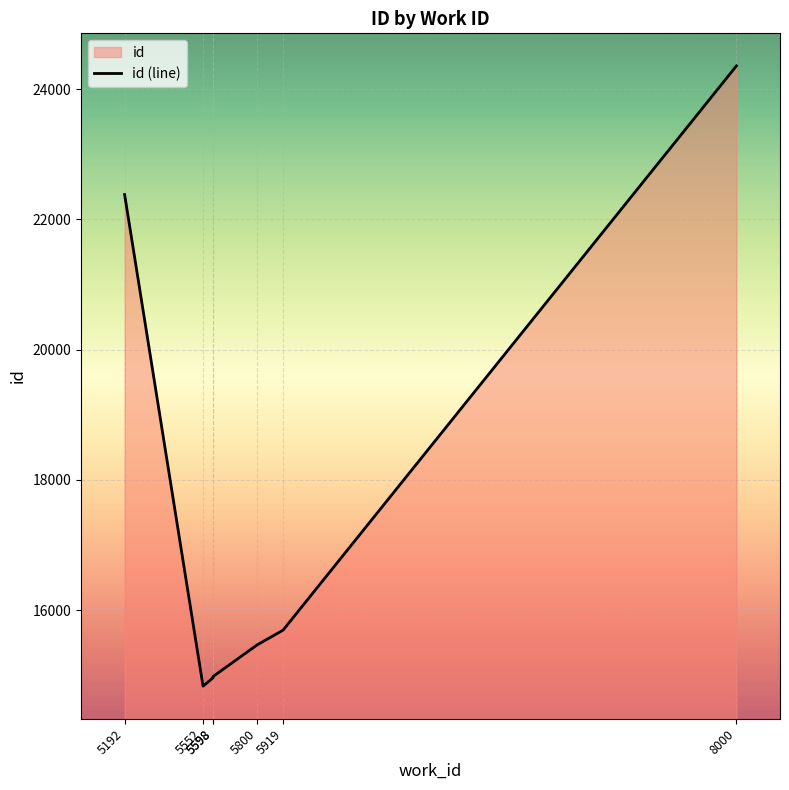

At which label does the data first exceed 15468?

5192